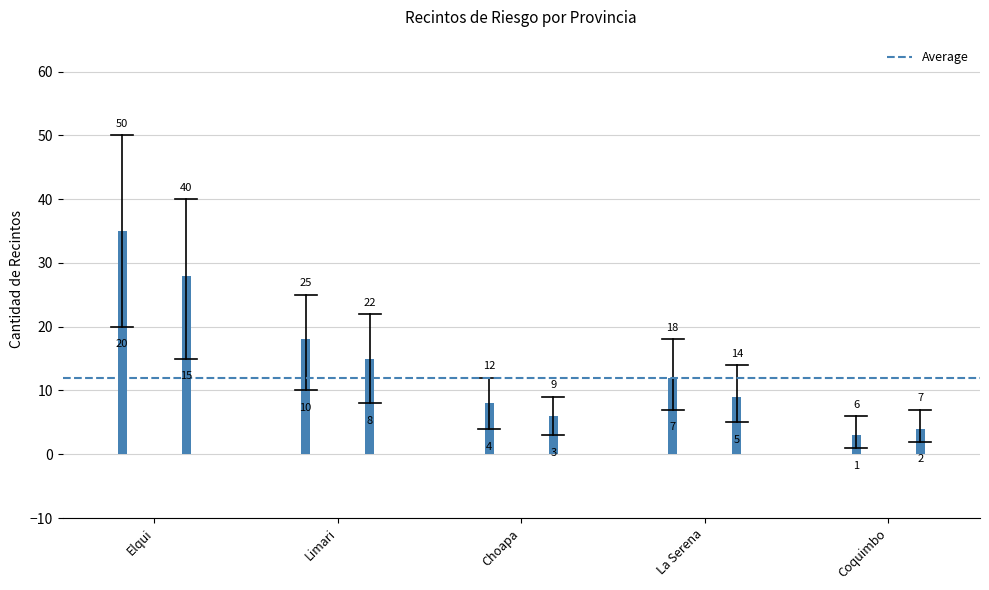

How many bars are there in each group?

2